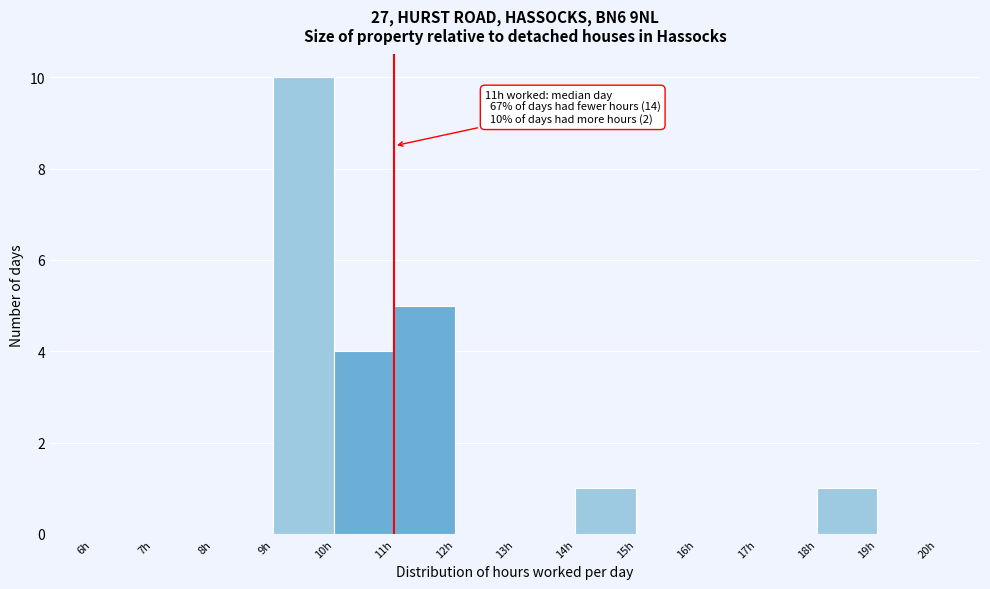

Which range on the x-axis has the tallest bar?

9 to 10